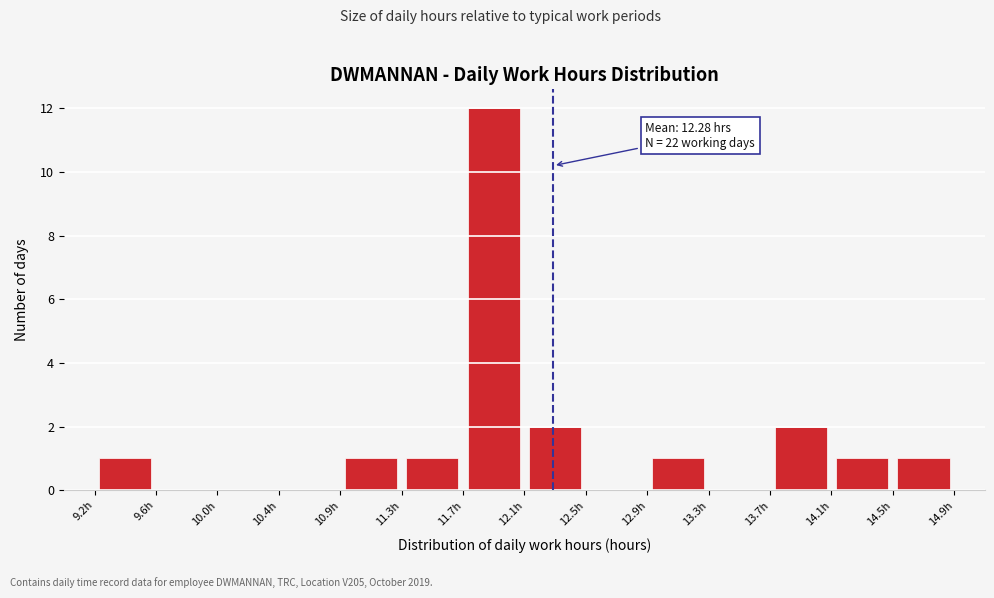

Over which range of the x-axis is the bar tallest?

11.70 to 12.10